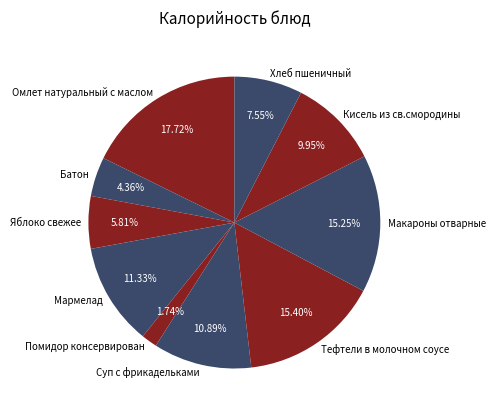

What percentage is the Хлеб пшеничный slice, to the nearest percent?

8%